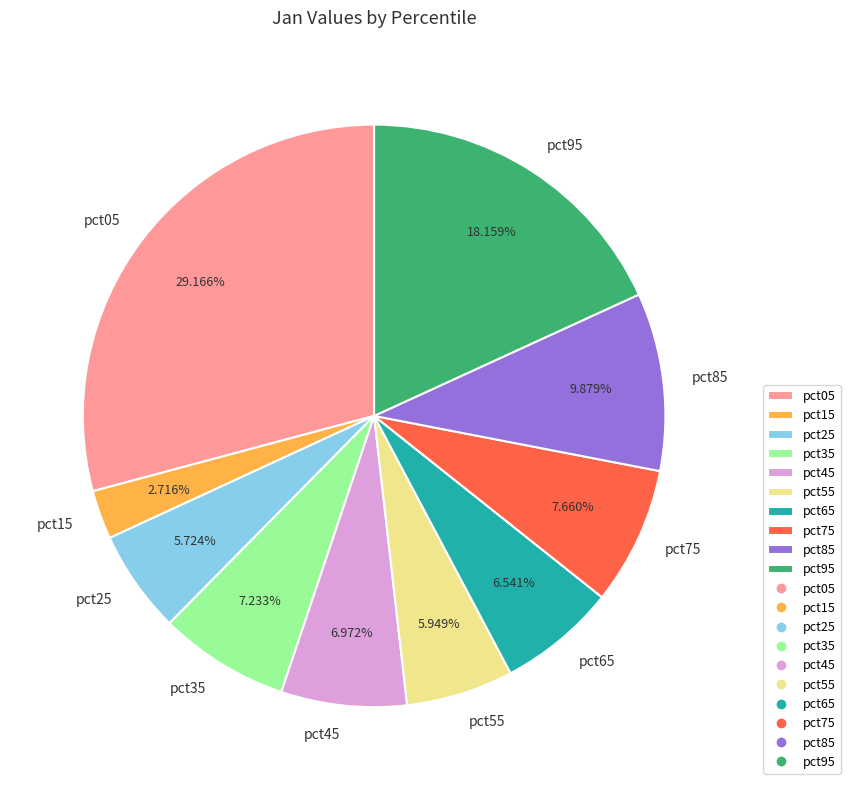

To the nearest percent, what is the difference between the pct05 and pct35 slice percentages?

22%